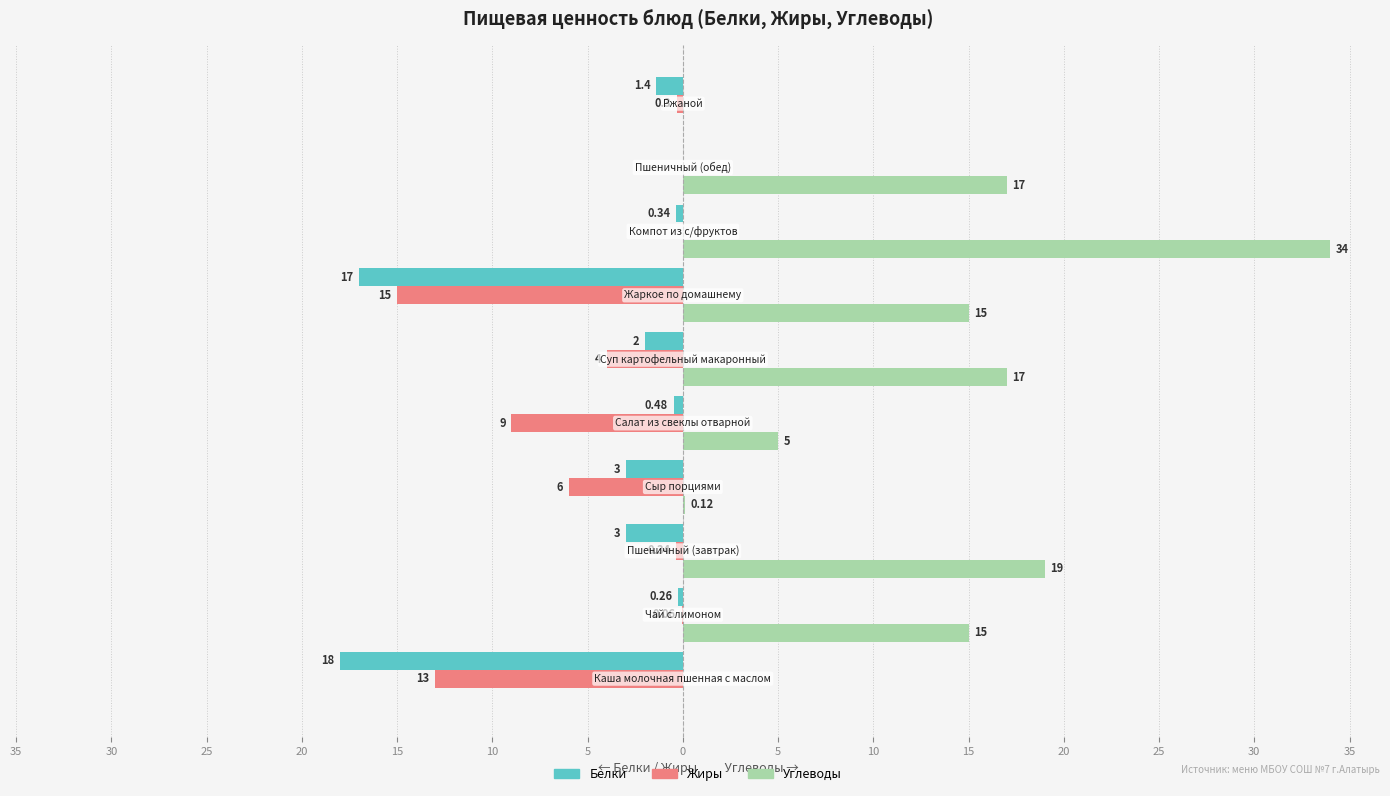

What are all the series names shown in the legend?

Белки, Жиры, Углеводы